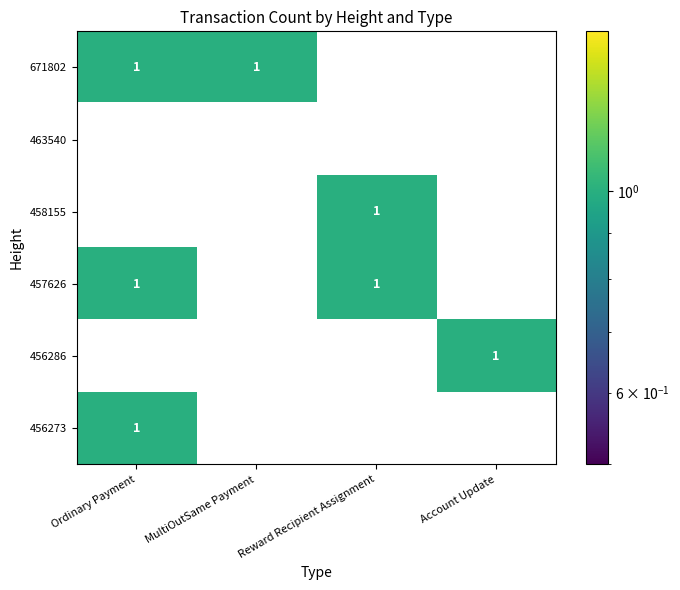

How many series are shown in this chart?

6